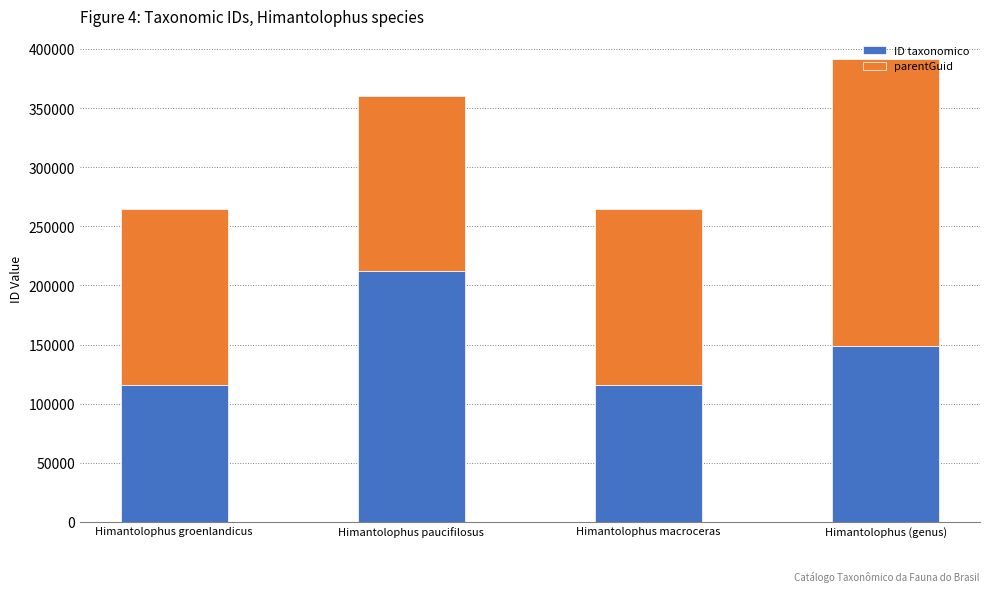

What are all the series names shown in the legend?

ID taxonomico, parentGuid